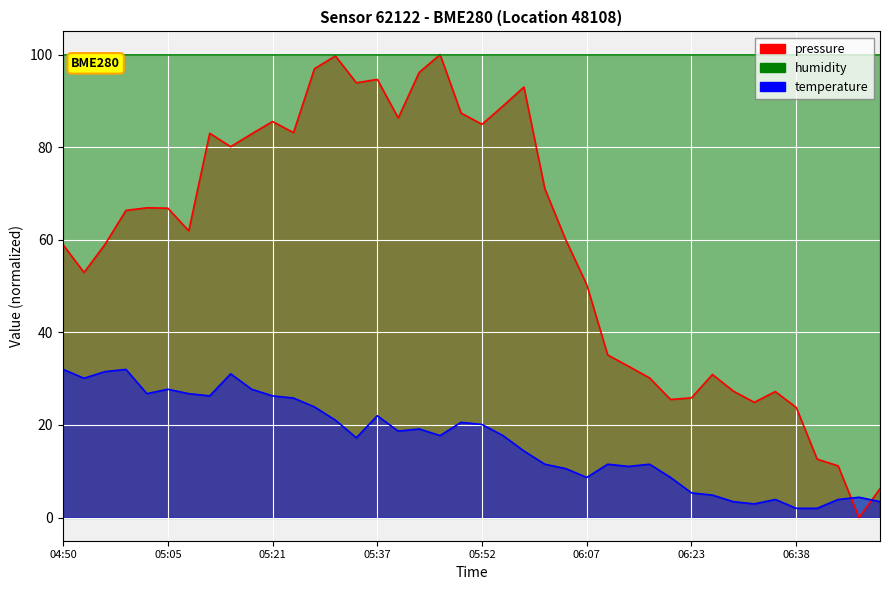

What is the value of the pressure point at the 31st from the left?

25.9